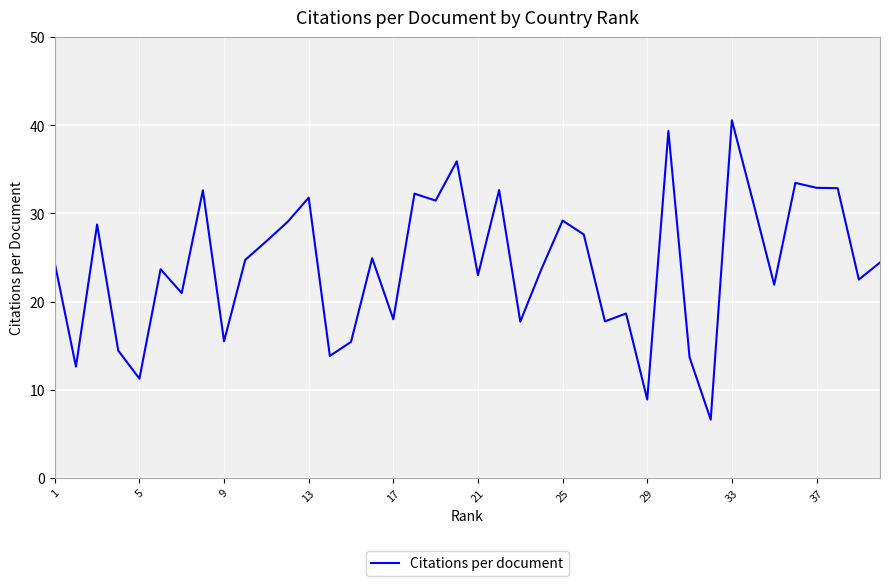

What is the smallest value displayed?

6.6